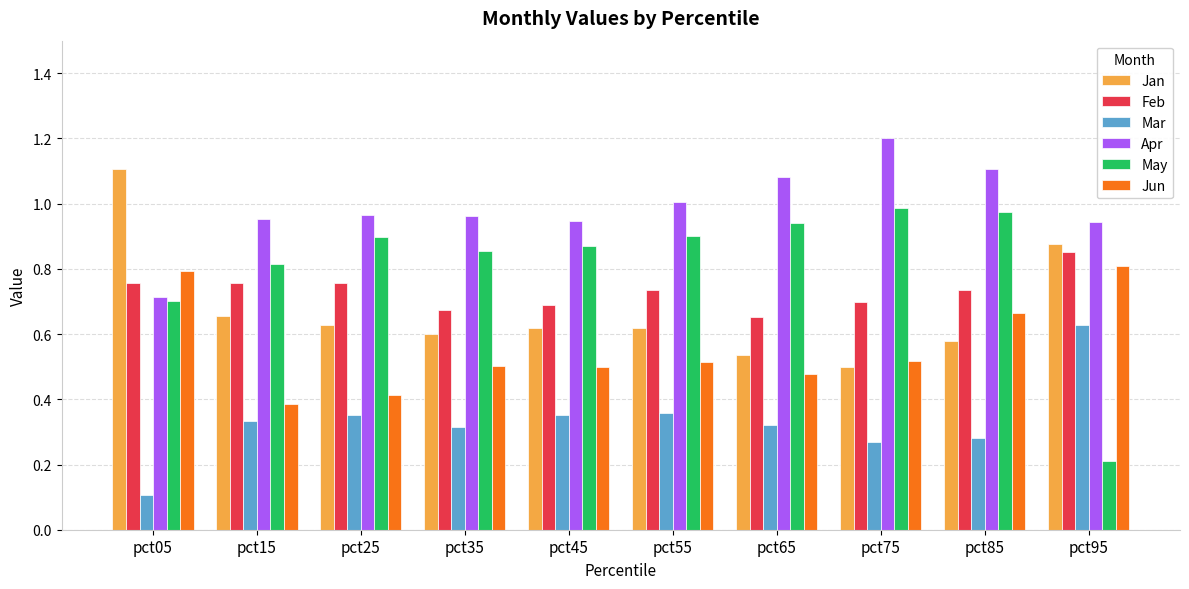

What is the difference between the maximum and minimum values in the Feb series?

0.2